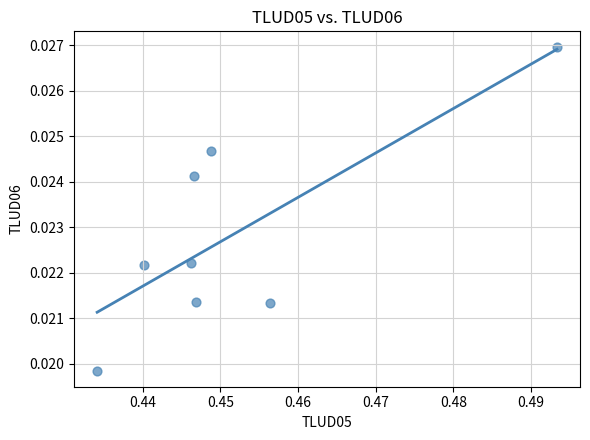

What is the average X value?

0.5